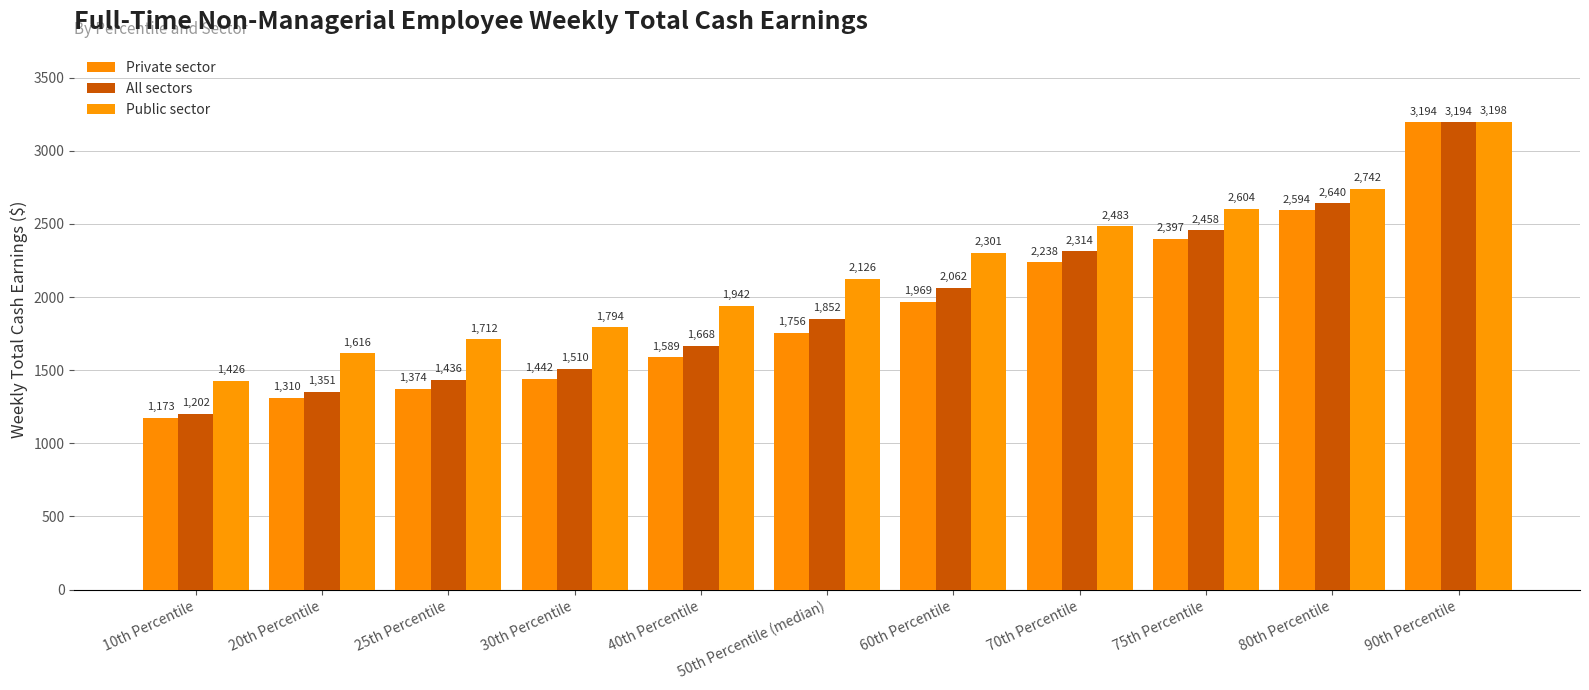

How many values in the Private sector series are below 1756?

5